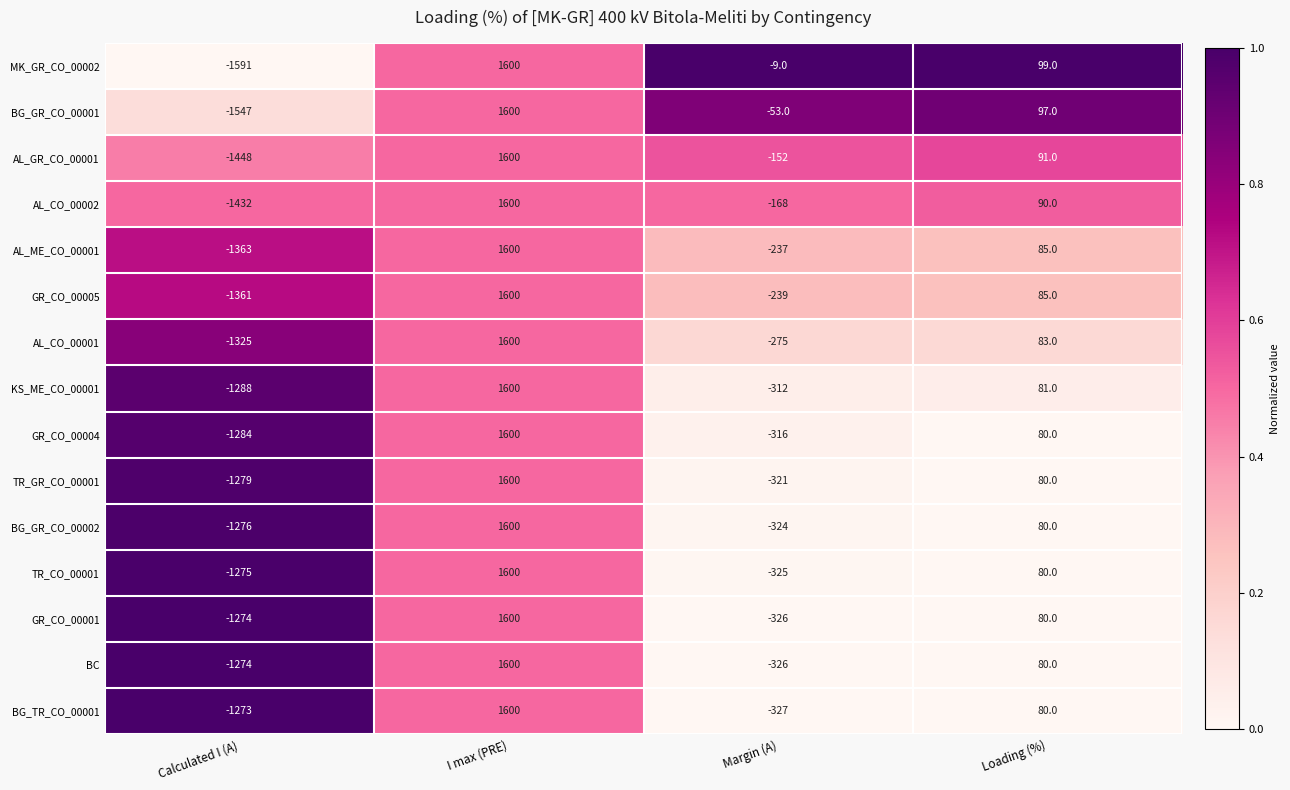

What is the sum of all GR_CO_00005 values?

85